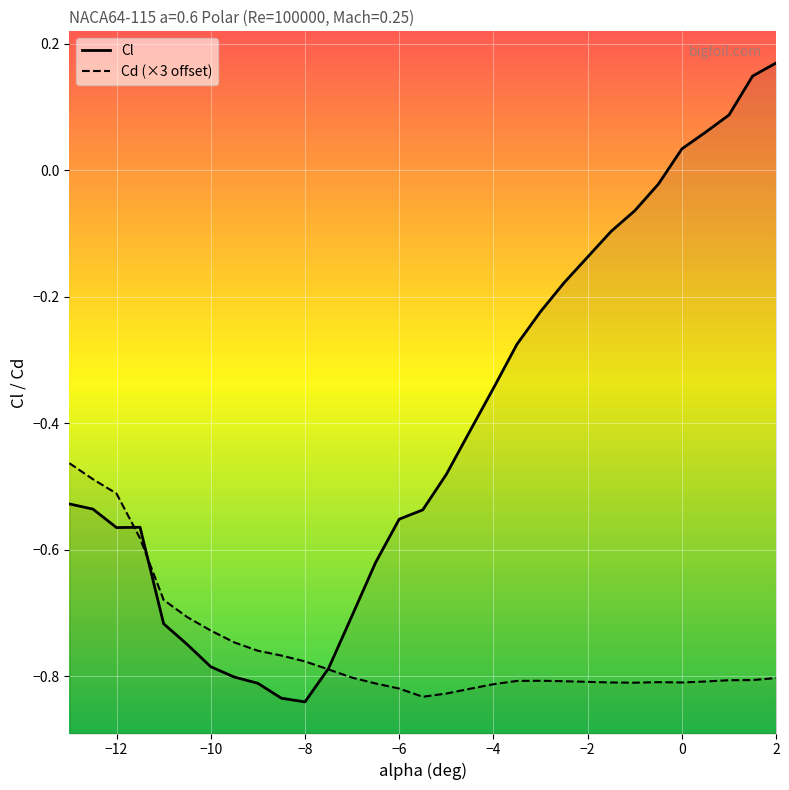

In Cd (×3 offset), how many points are higher than both neighbors (excluding endpoints)?

2